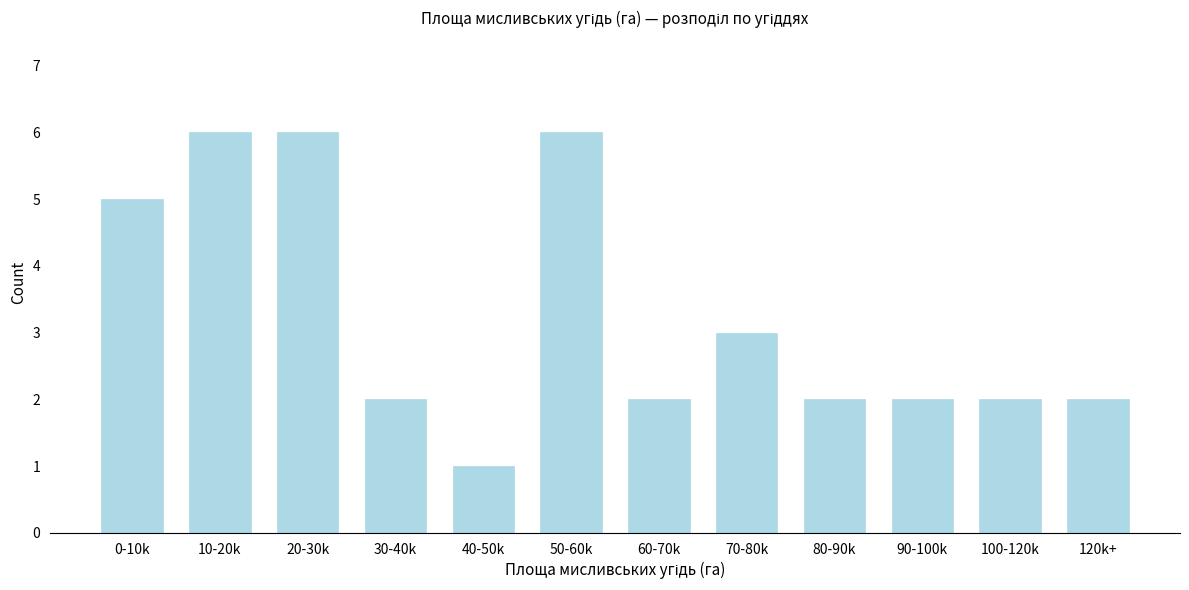

Reading left to right, list all the values displayed in this chart.

5	6	6	2	1	6	2	3	2	2	2	2